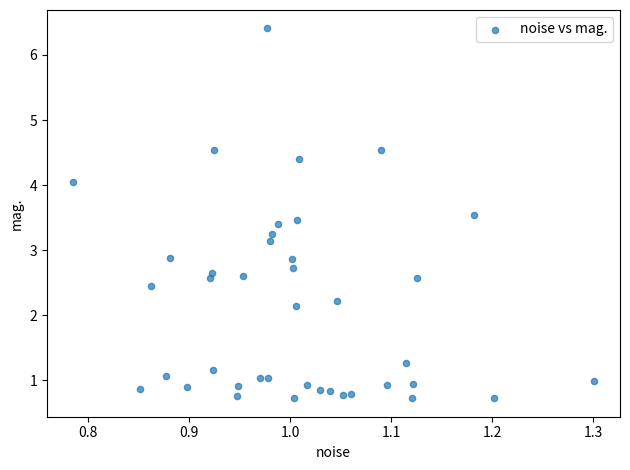

What is the range of X values (max minus min)?

0.5